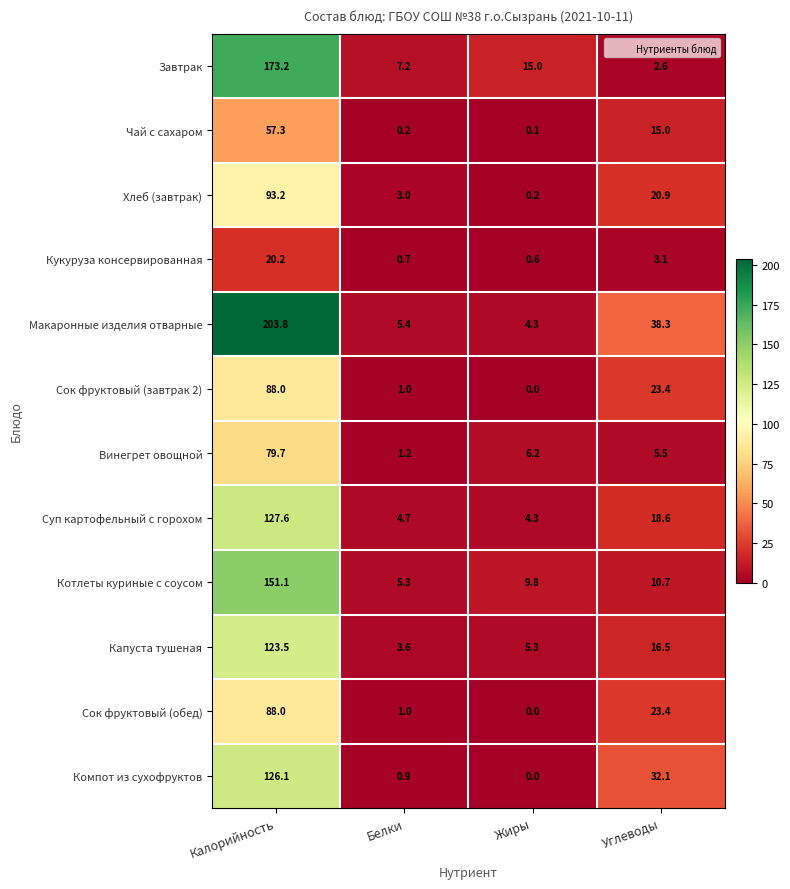

At how many categories does at least one series exceed 135?

1